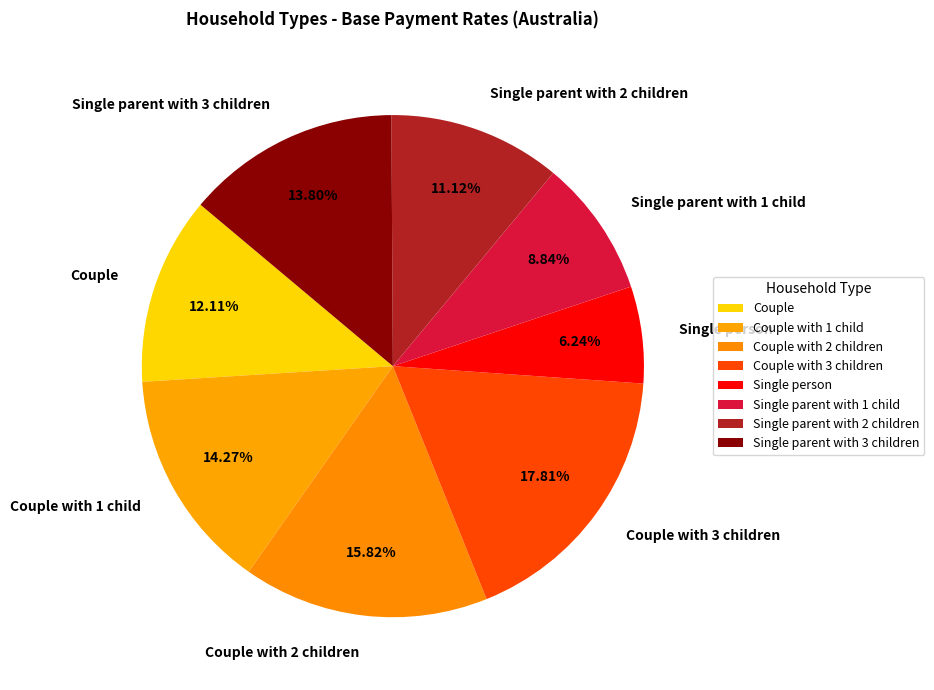

Does Single person represent more than half of the total?

No